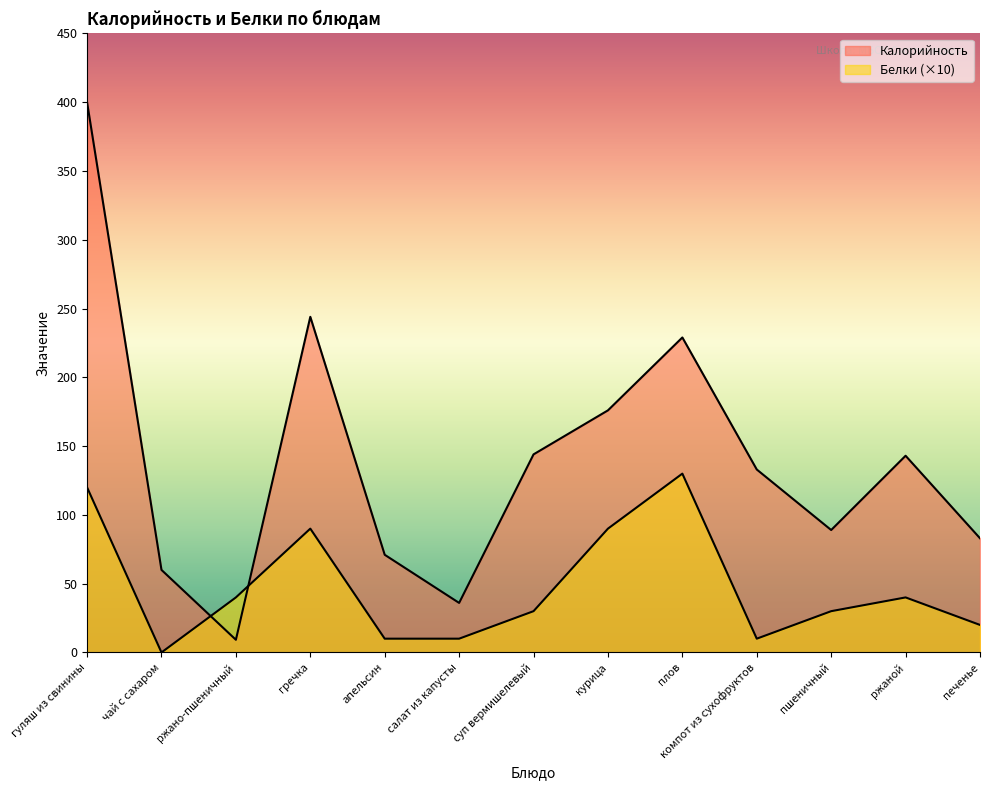

In Белки, how many points are higher than both neighbors (excluding endpoints)?

3